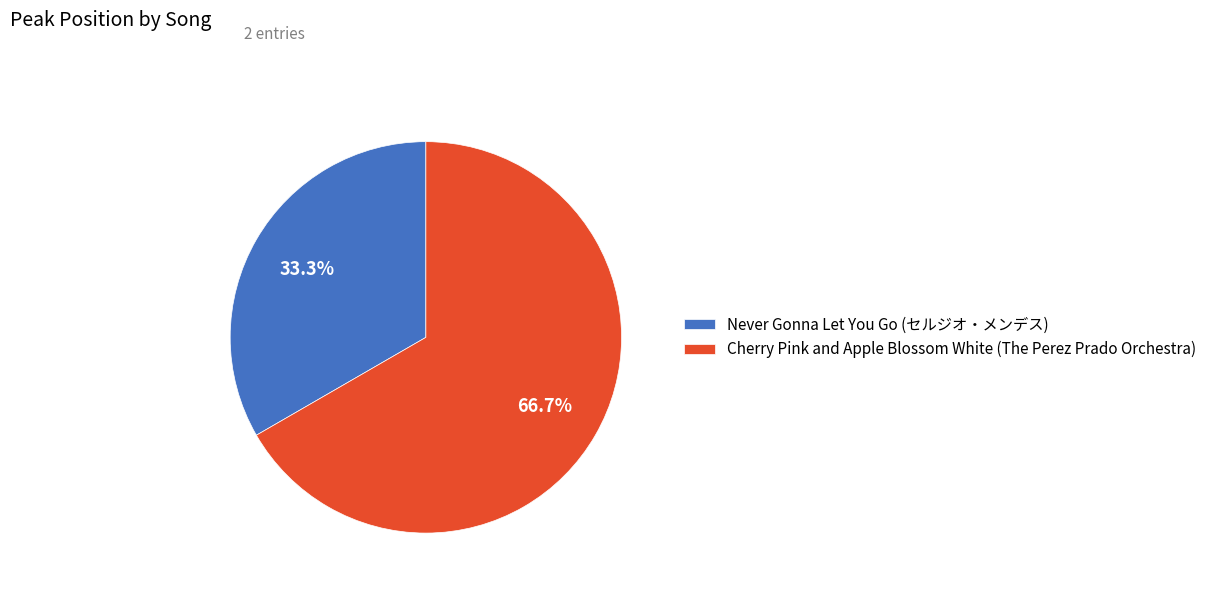

To the nearest percent, what portion does Cherry Pink and Apple Blossom White (The Perez Prado Orchestra) represent?

67%